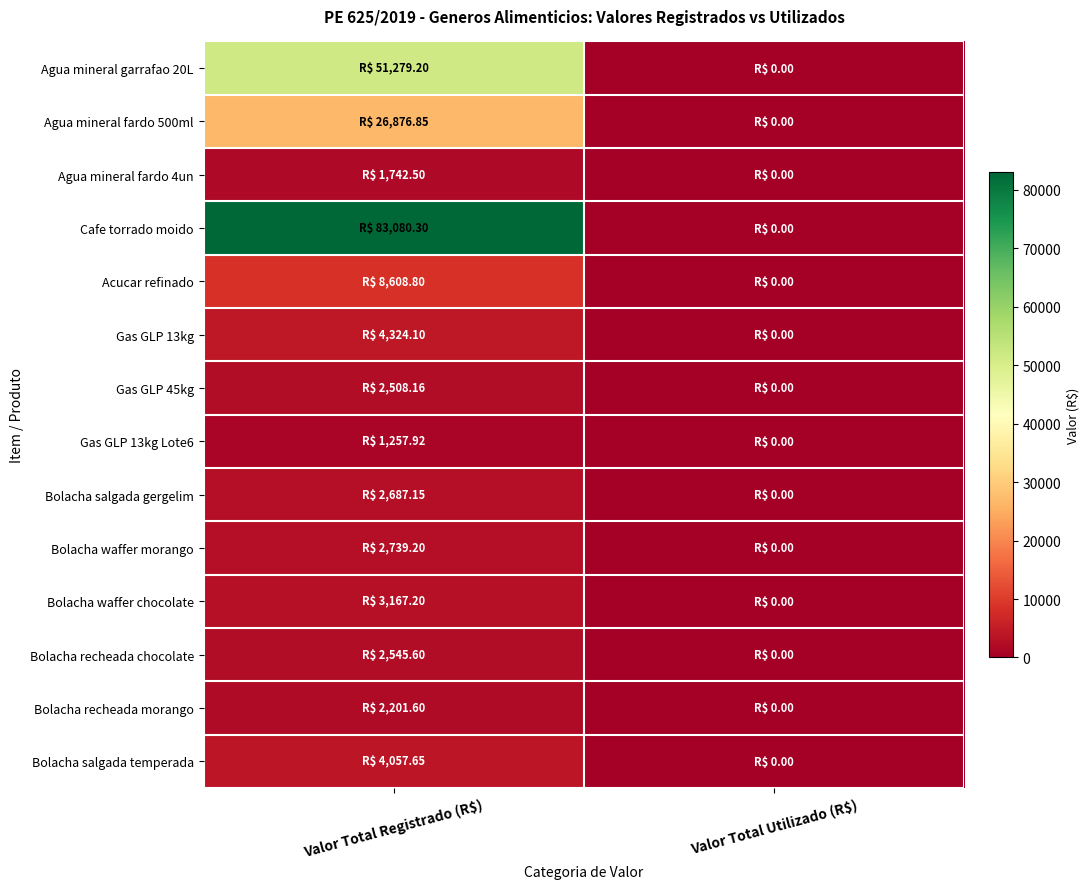

Between Valor Total Registrado (R$) and Valor Total Utilizado (R$), which series saw the biggest shift?

Cafe torrado moido